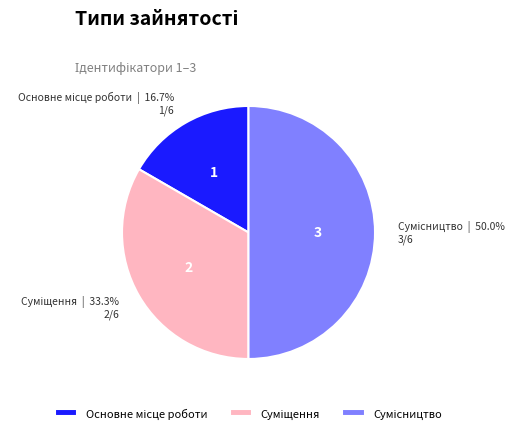

Count the number of slices in the pie.

3